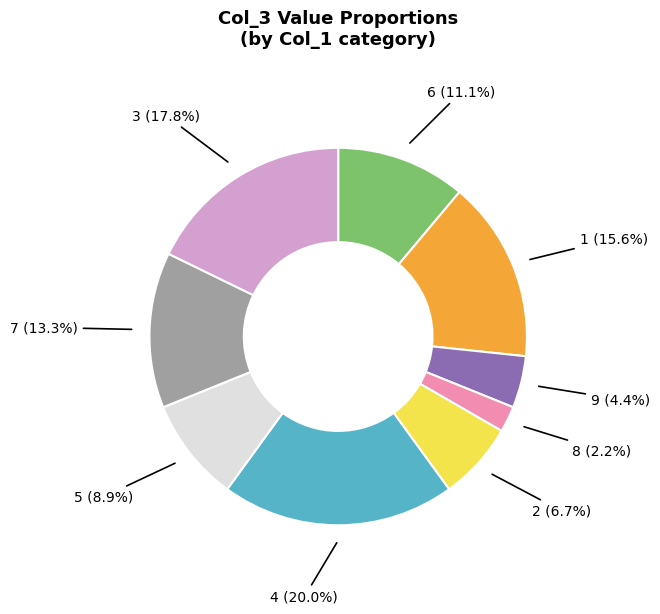

What portion of the pie excludes 5?

91.1%